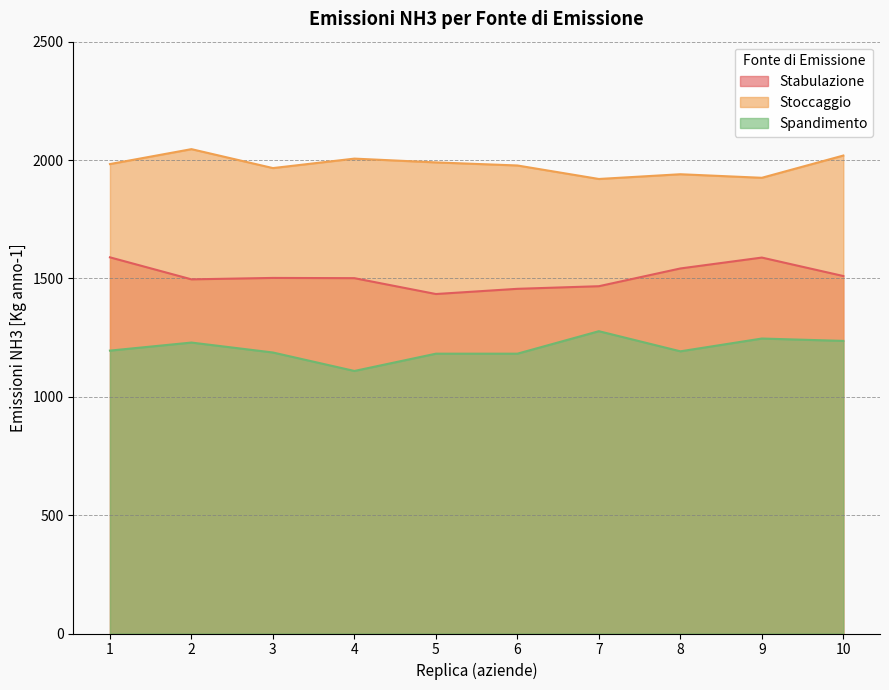

The Stabulazione series shows 474 at 2. True or false?

False